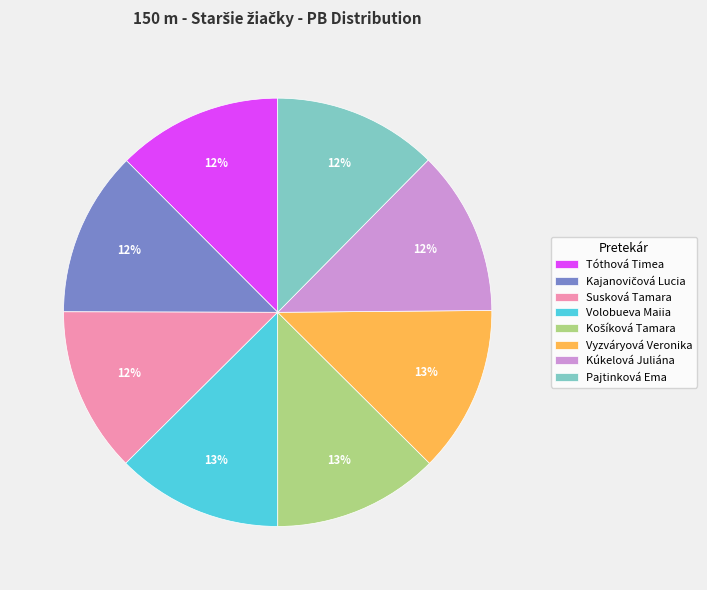

Is there a majority slice in this chart?

No